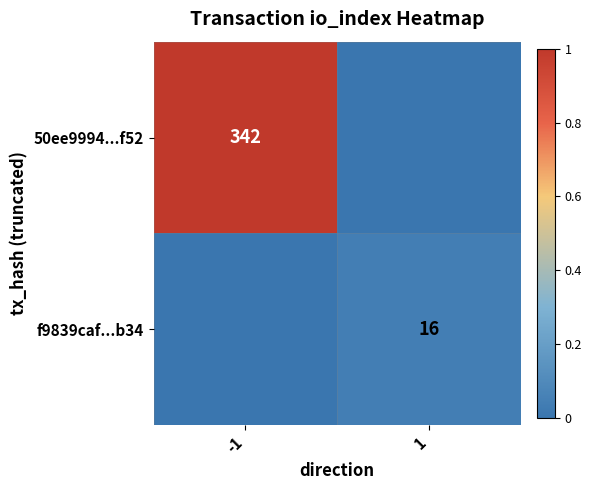

Between -1 and 1, which is larger?

-1